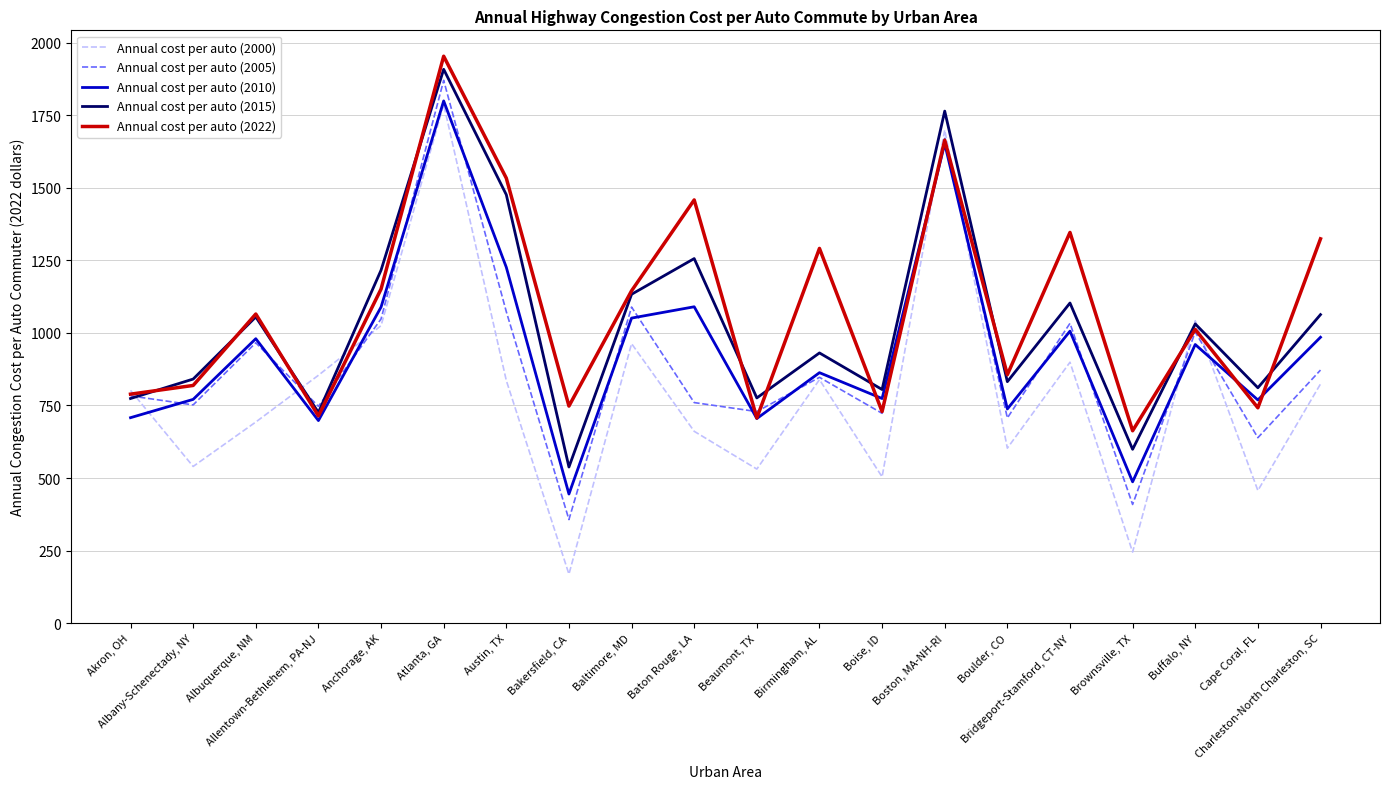

After their last crossing, which series has the higher values: Annual cost per auto (2022) or Annual cost per auto (2005)?

Annual cost per auto (2022)